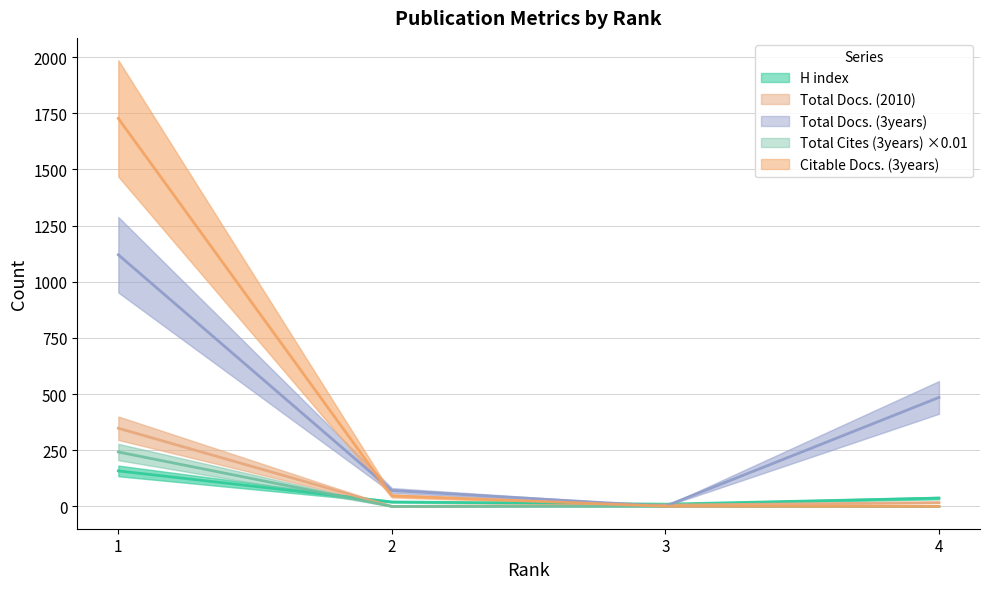

What is the maximum value for Citable Docs. (3years)?

1727.0